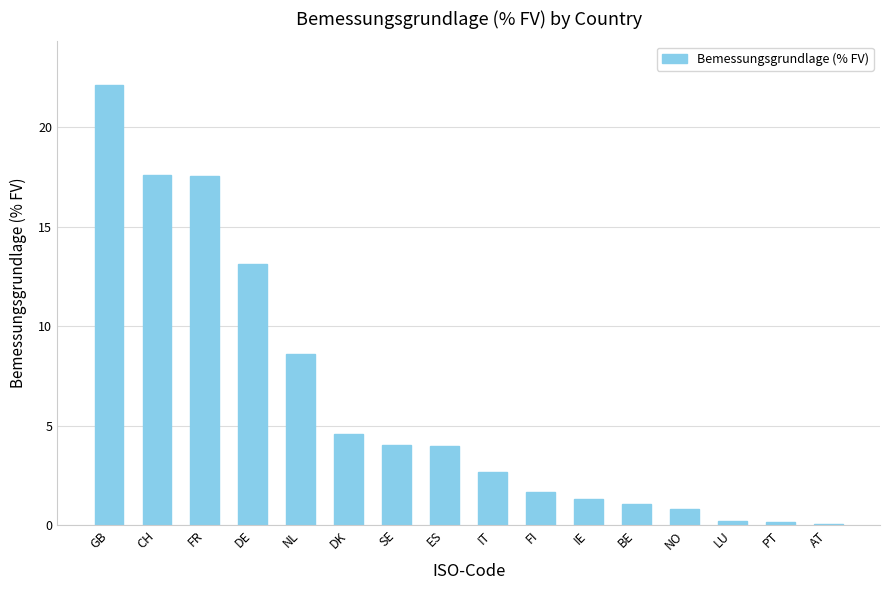

Read the value at CH.

17.6